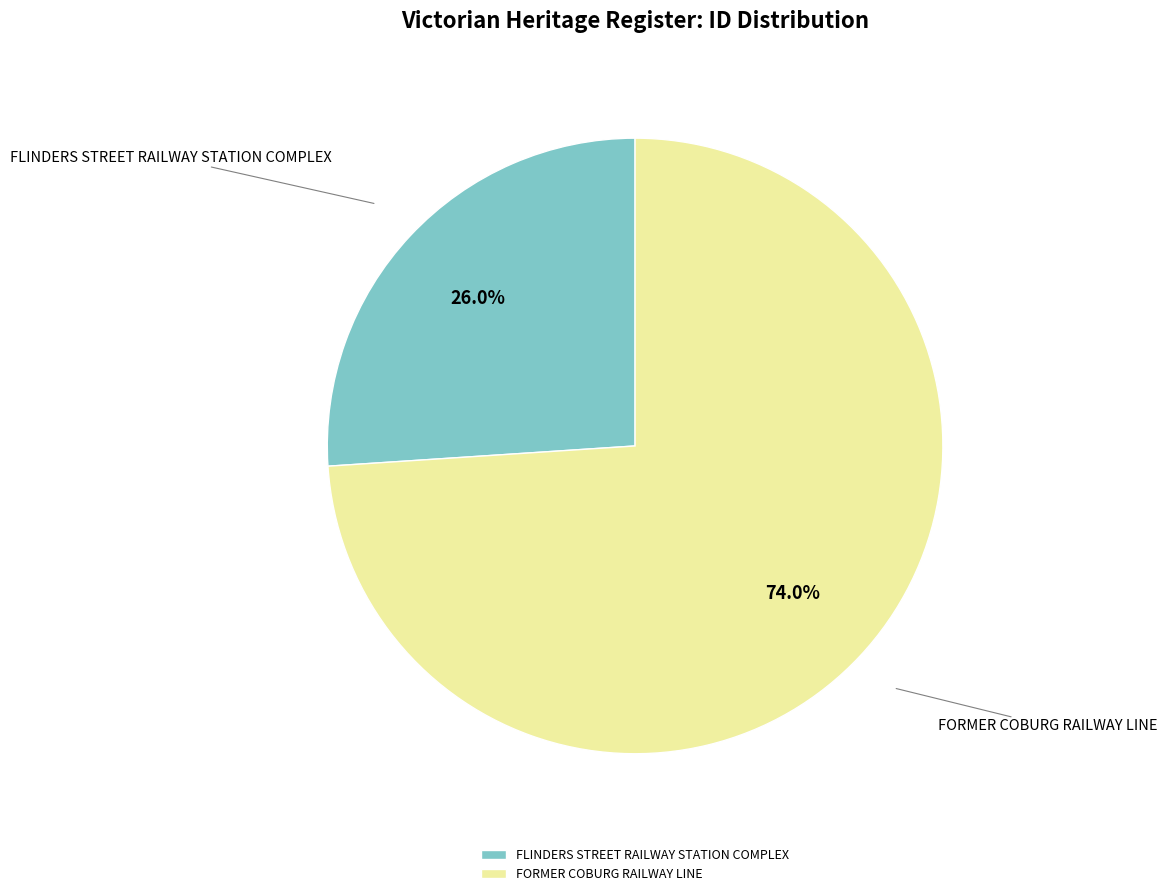

To the nearest percent, what is the difference between the largest and smallest slice percentages?

48%